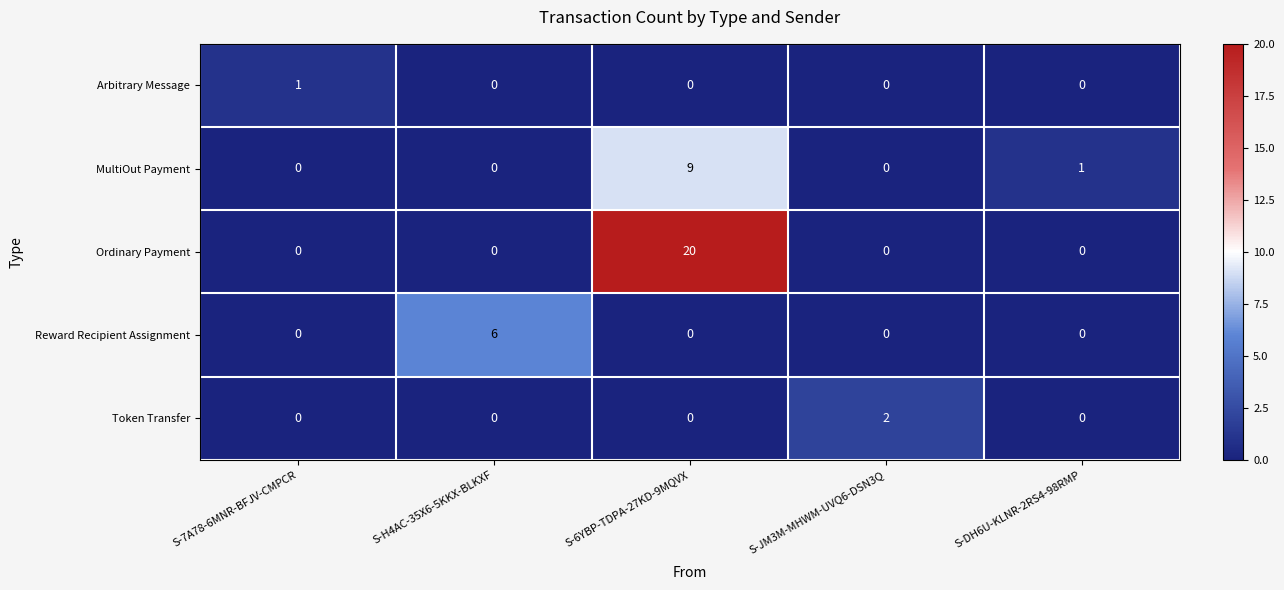

What is the difference between the highest and lowest values at S-H4AC-35X6-5KKX-BLKXF?

6